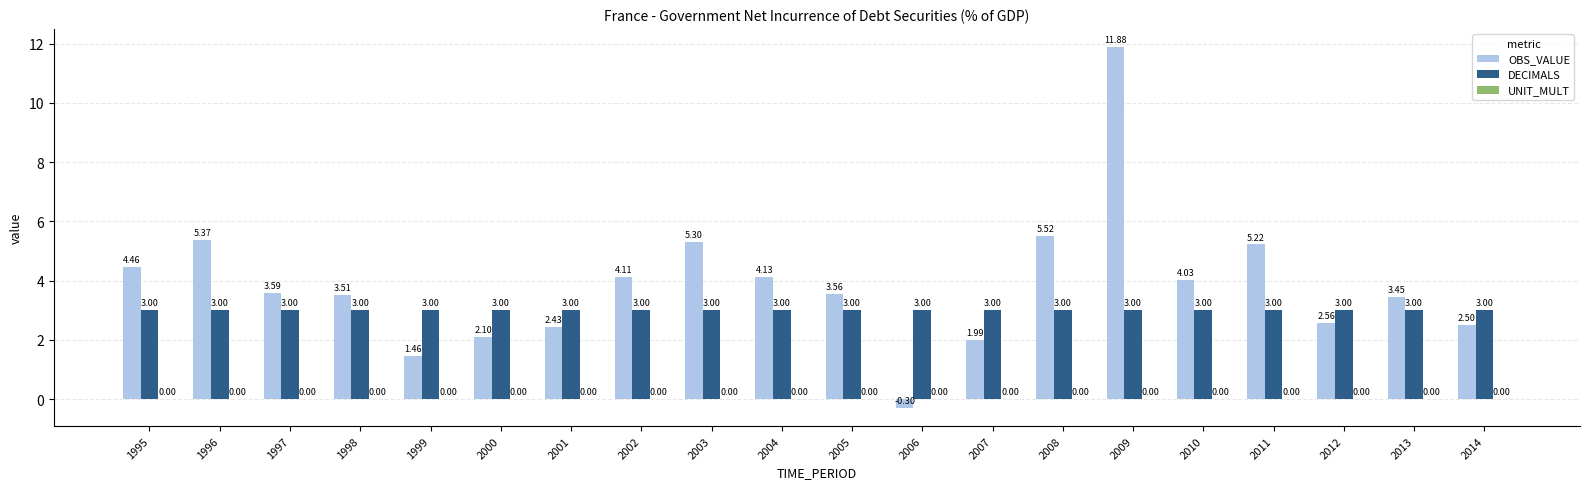

Which series changed the most between 2001 and 2014?

OBS_VALUE